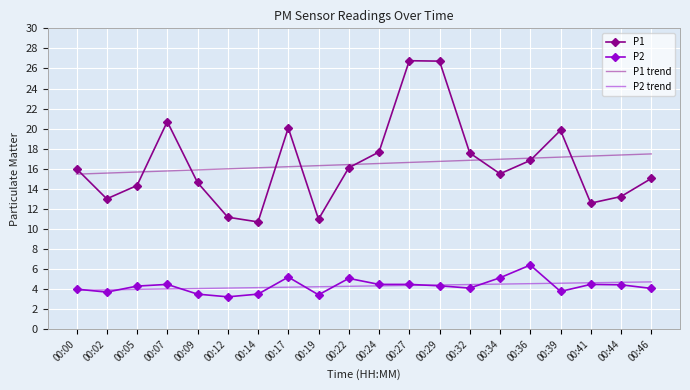

What is the greatest value displayed?

26.8